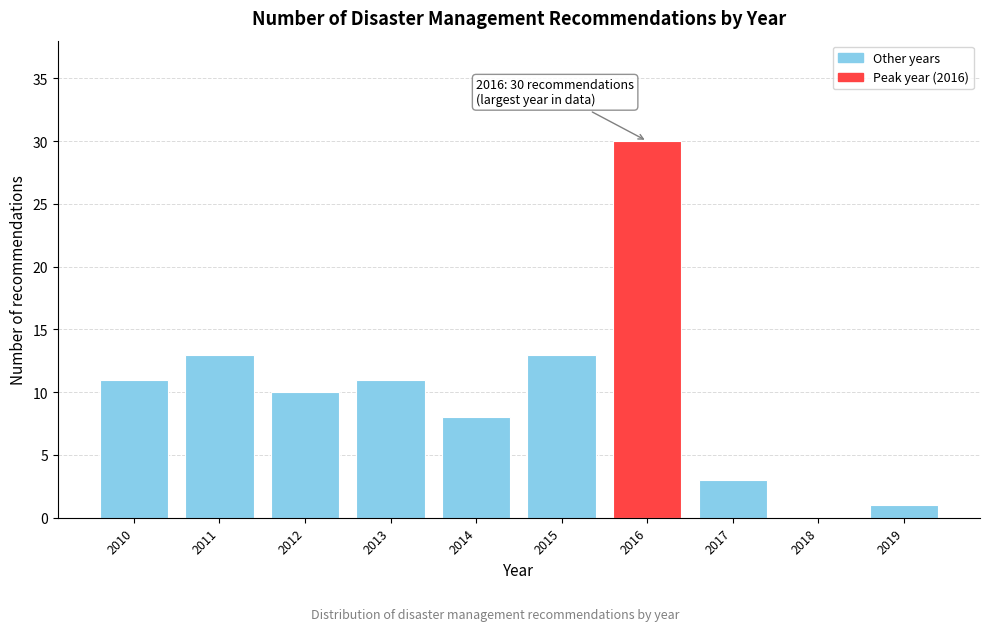

Reading right to left, list all the values displayed in this chart.

2019=1	2018=0	2017=3	2016=30	2015=13	2014=8	2013=11	2012=10	2011=13	2010=11